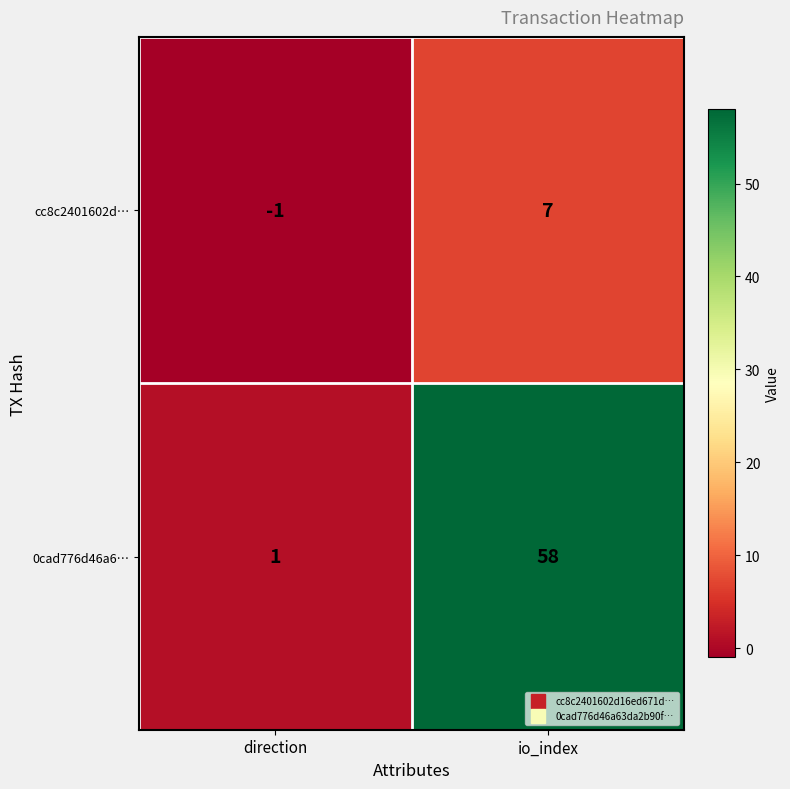

What is the maximum value shown in the chart?

58